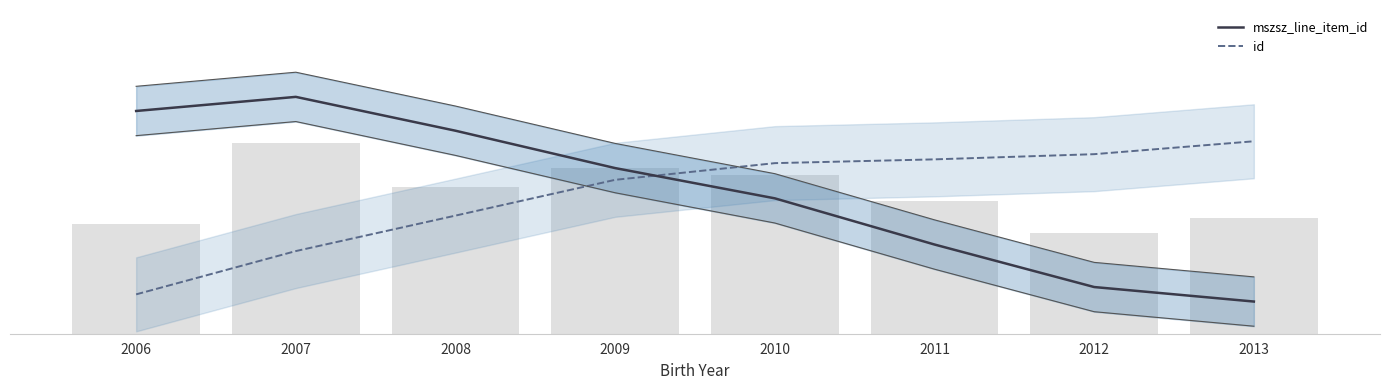

Rank the categories by id value from highest to lowest.

2013, 2012, 2011, 2010, 2009, 2008, 2007, 2006